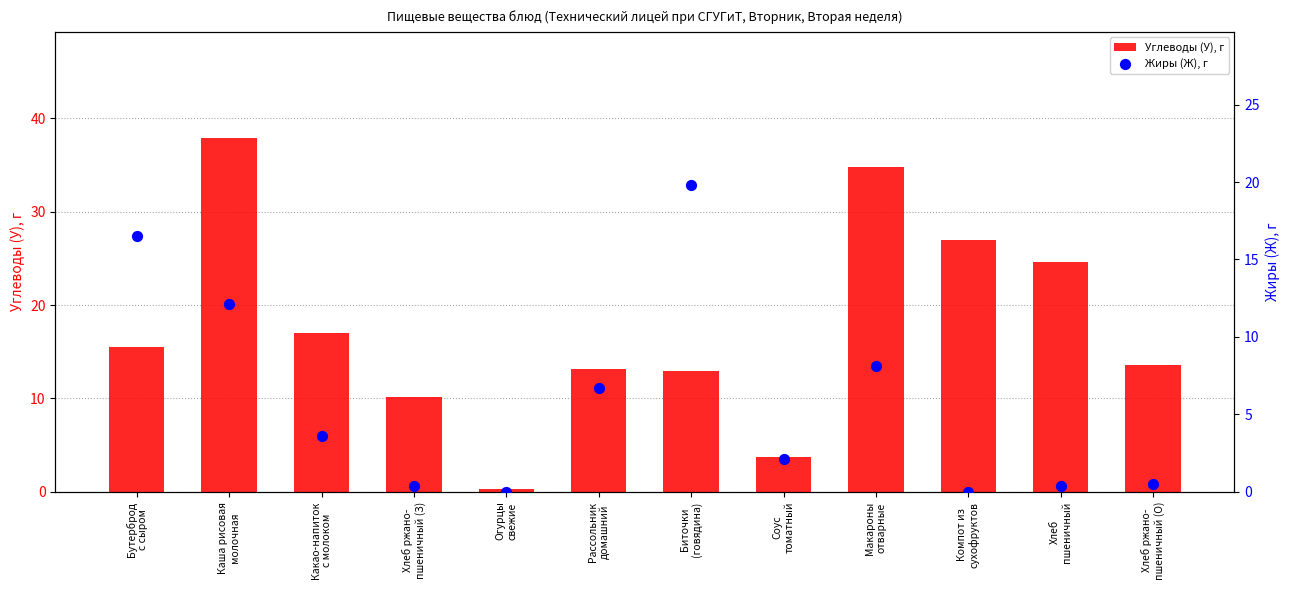

Which series has the widest spread of Y values?

Углеводы (У), г